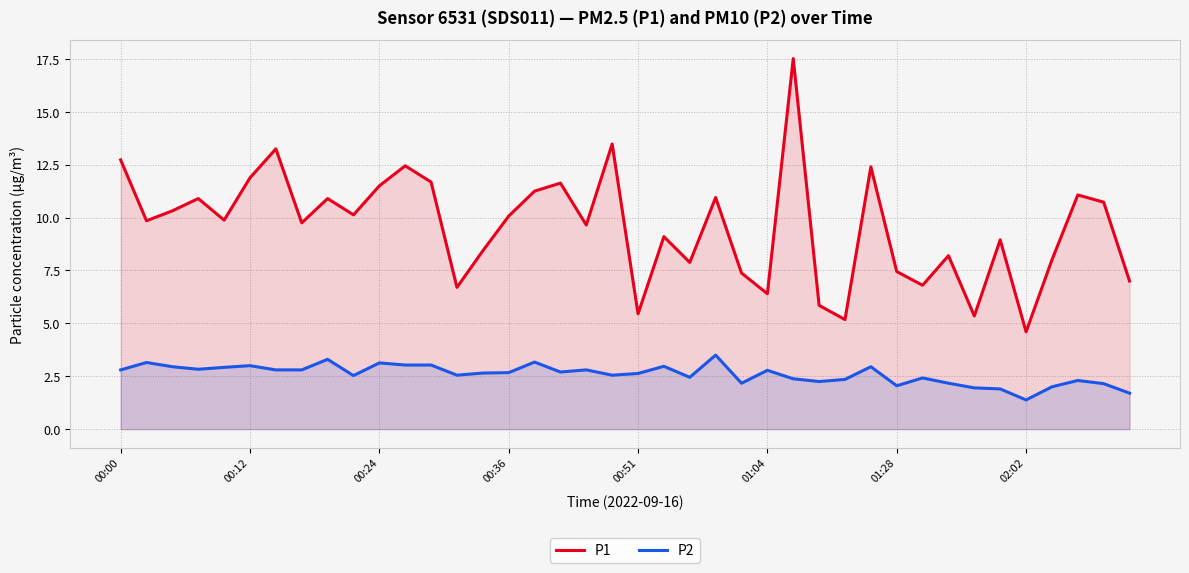

List the series in order of their overall mean, lowest first.

P2, P1